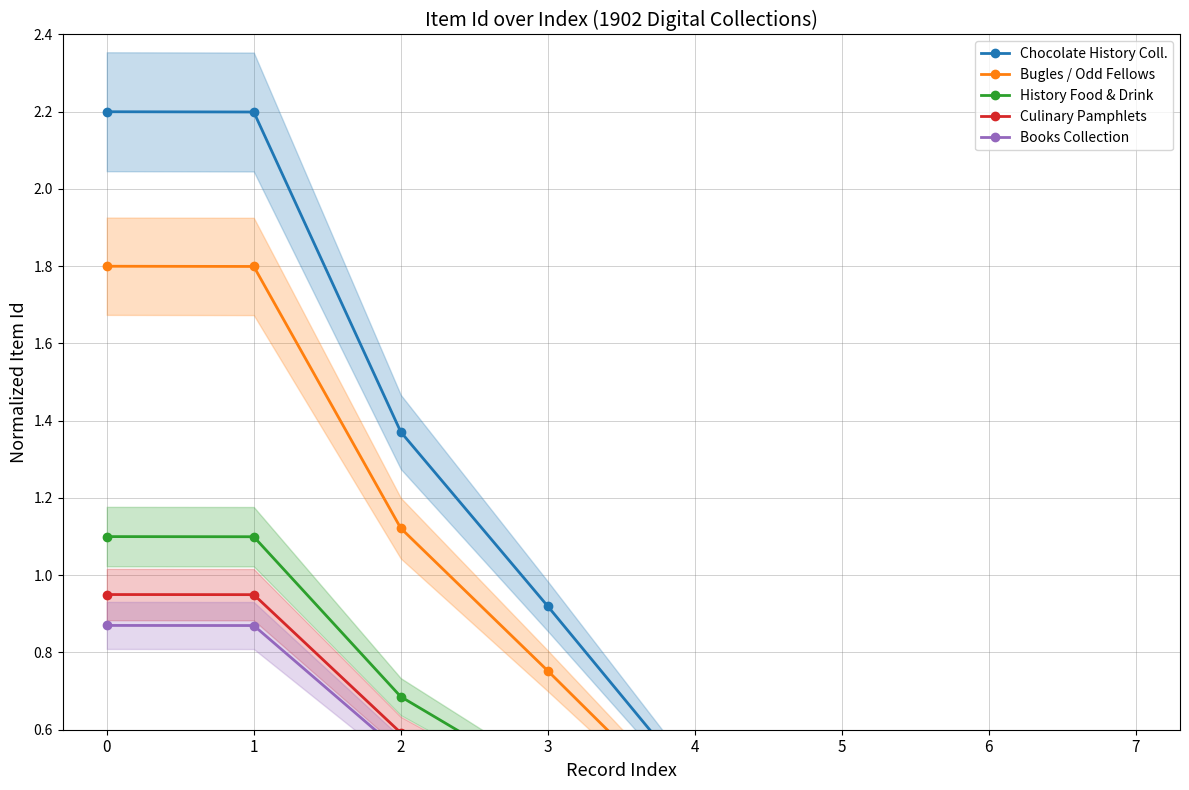

What are all the series names shown in the legend?

Chocolate History Coll., Bugles / Odd Fellows, History Food & Drink, Culinary Pamphlets, Books Collection